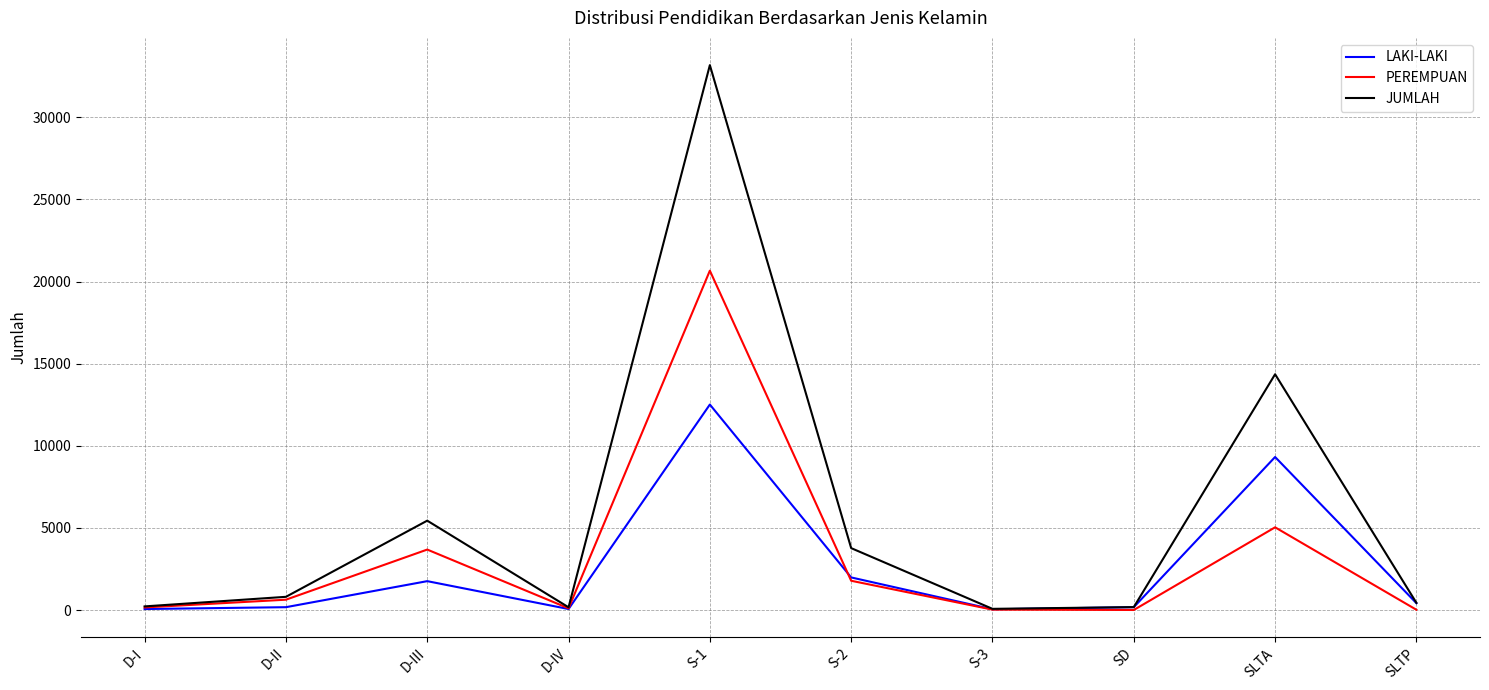

What is the difference between the highest and lowest values at SLTA?

9319